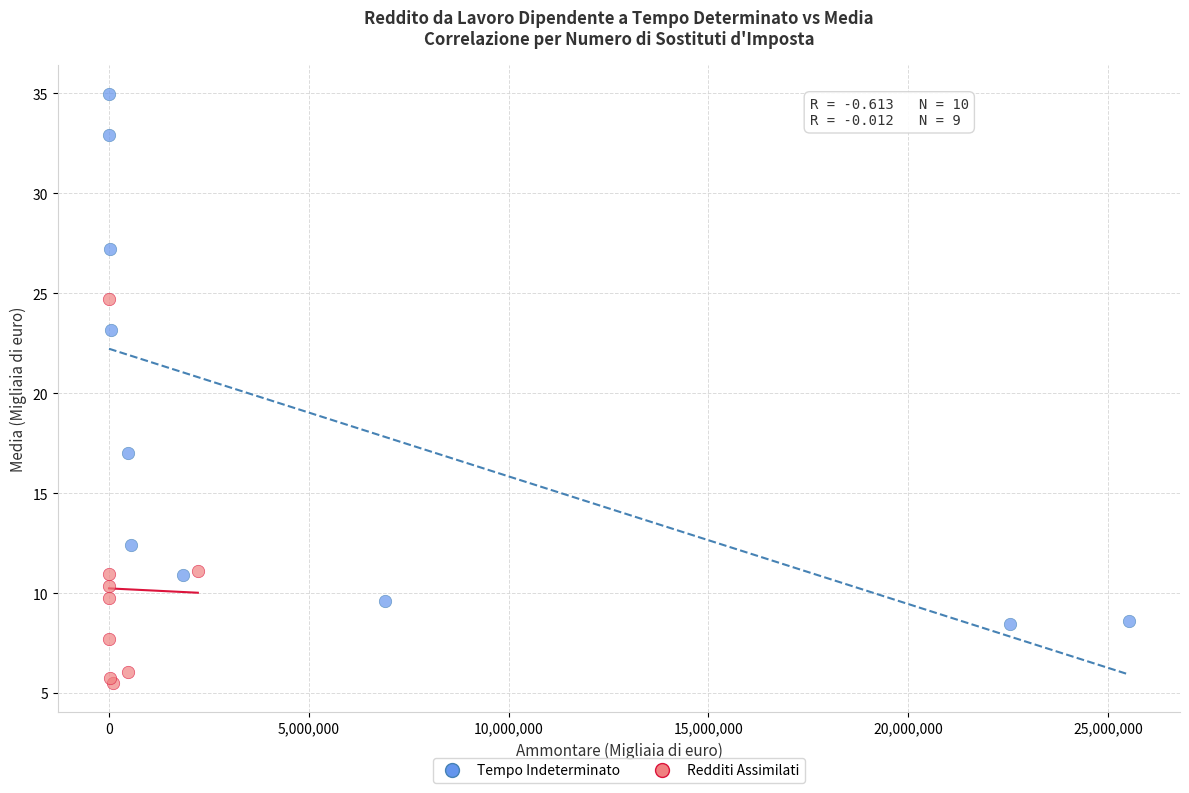

Which series has the largest Y range (max minus min)?

Tempo Indeterminato